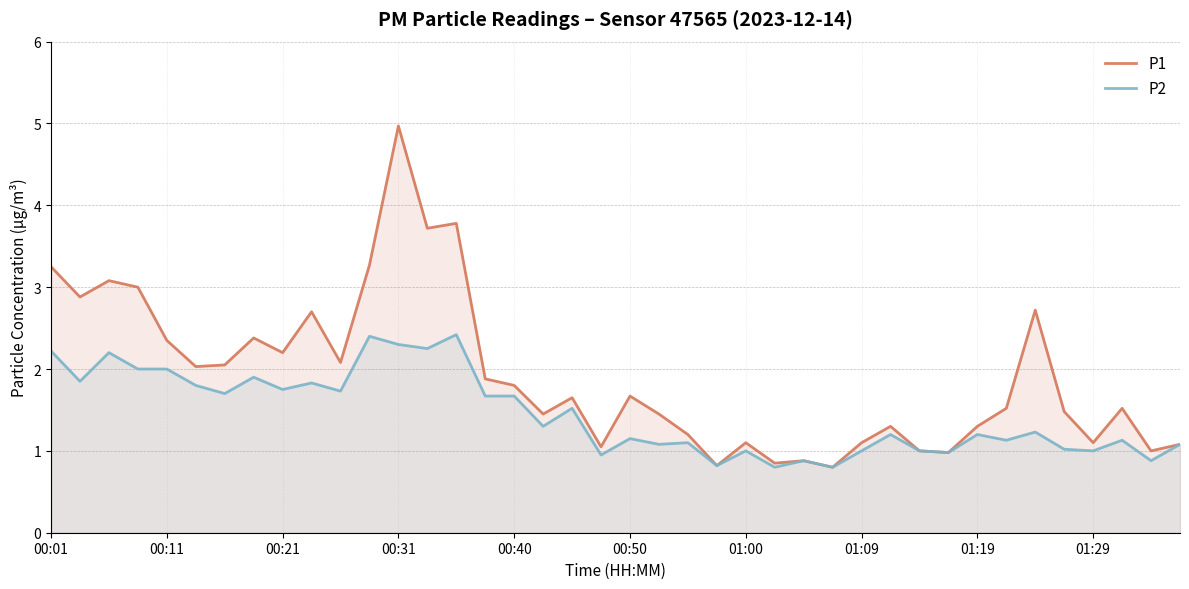

True or false: P1 and P2 intersect in this chart.

False